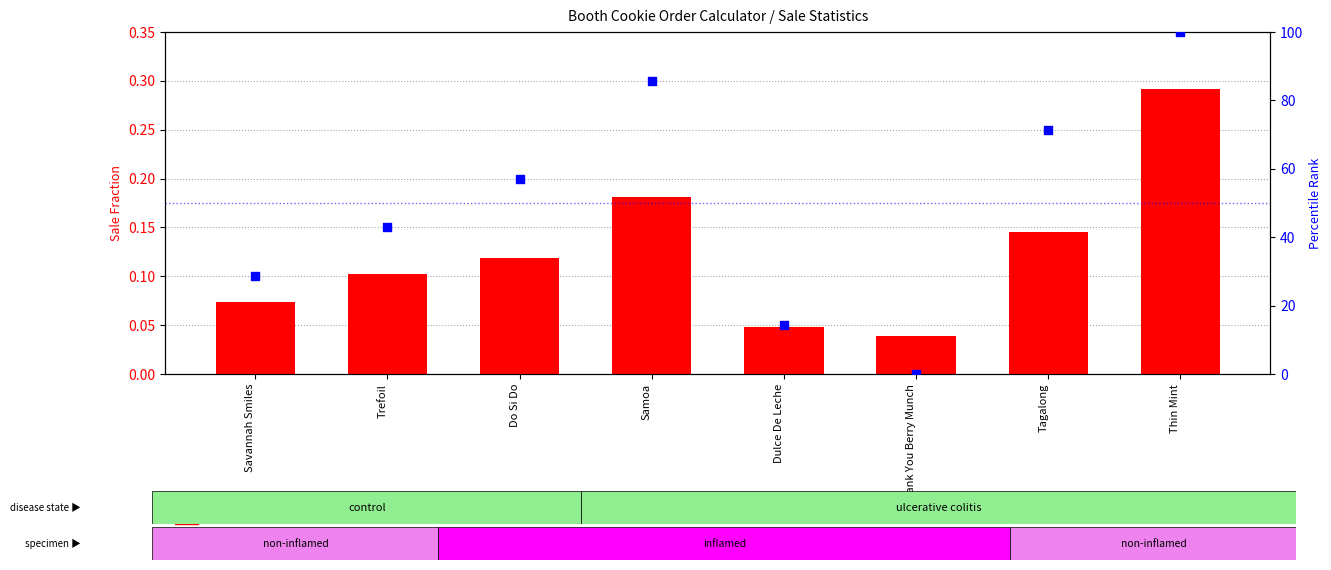

At how many categories does at least one series exceed 28?

6